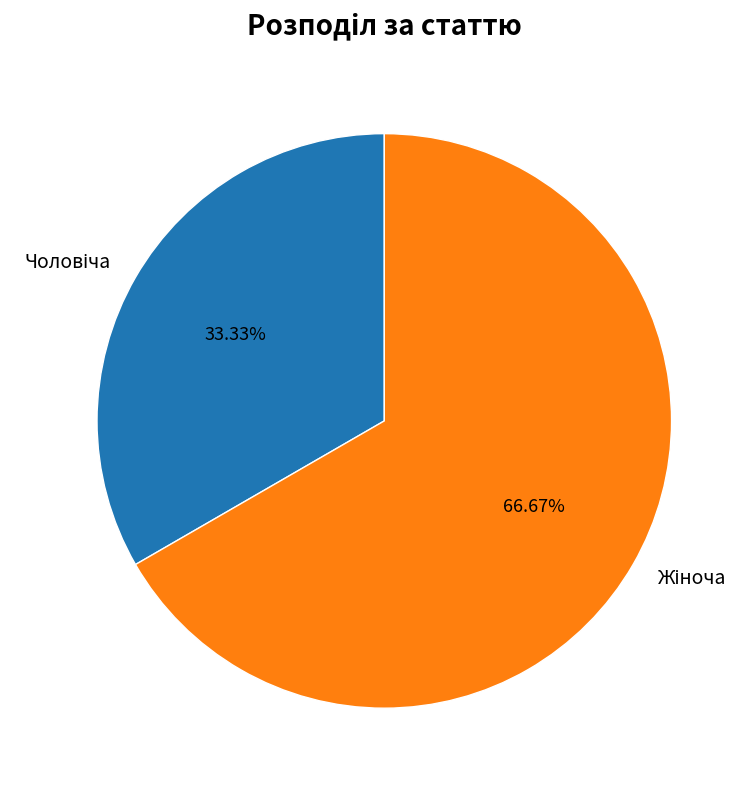

To the nearest percent, what is the average slice percentage?

50%